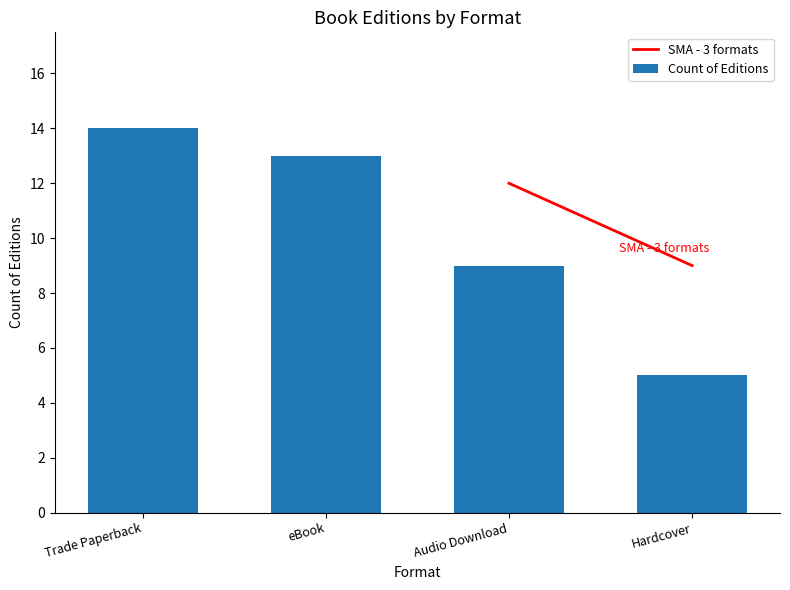

How many values are below 13?

2